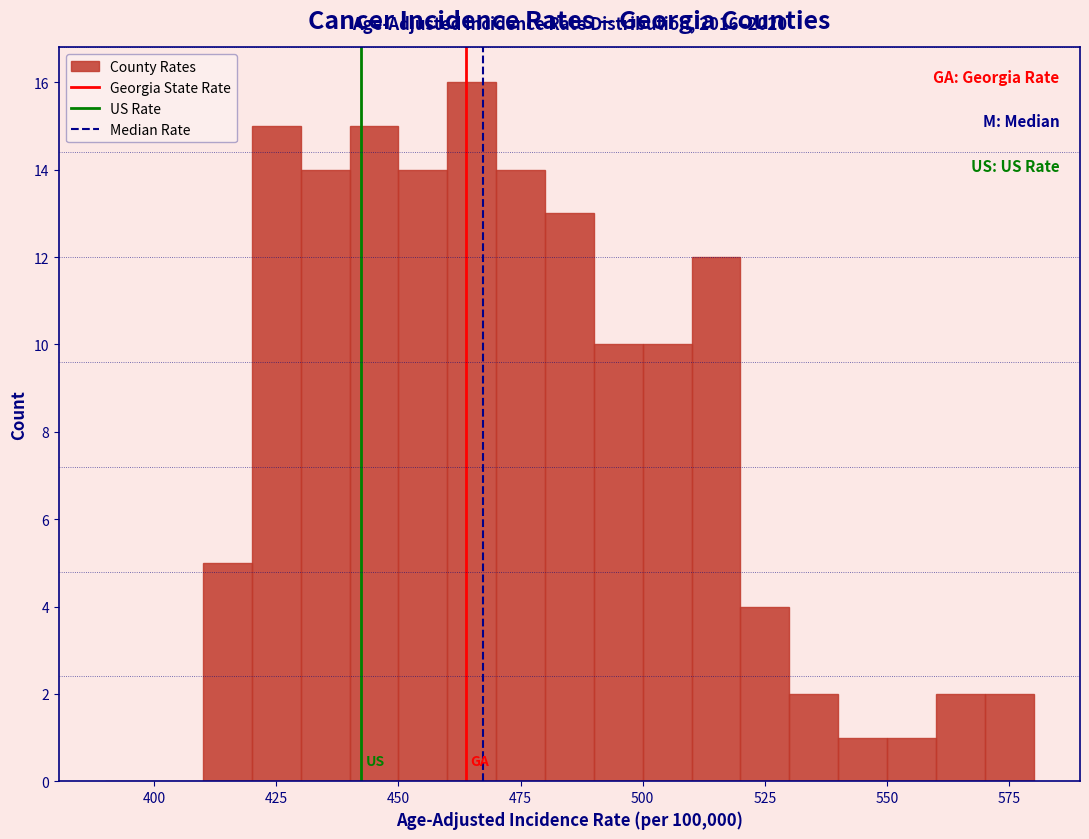

Around what value on the x-axis is the tallest bar? Give the approximate position of its centre, as read against the axis.

465